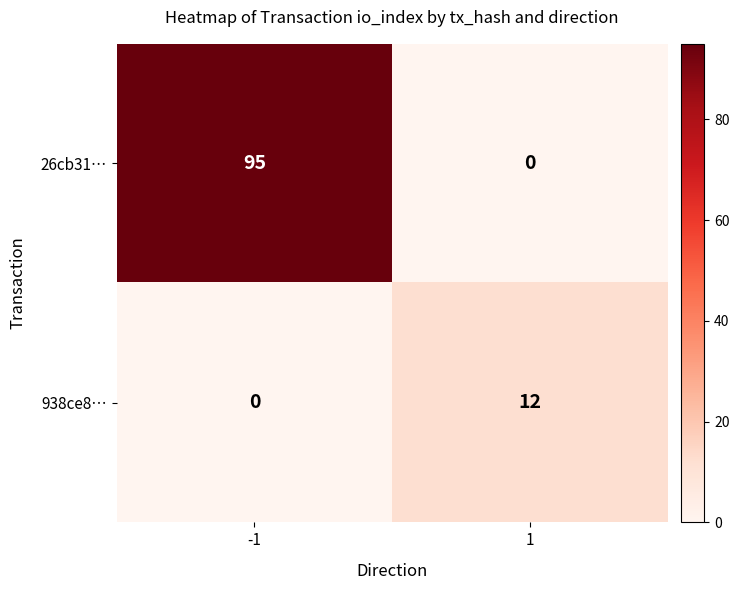

What is the highest value of the 938ce8… series?

12